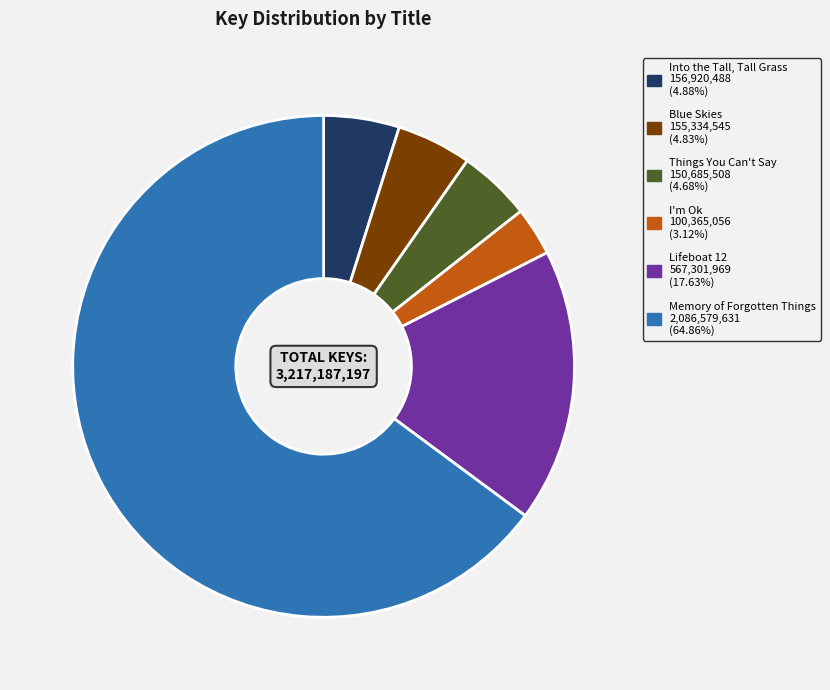

Count the number of slices in the pie.

6